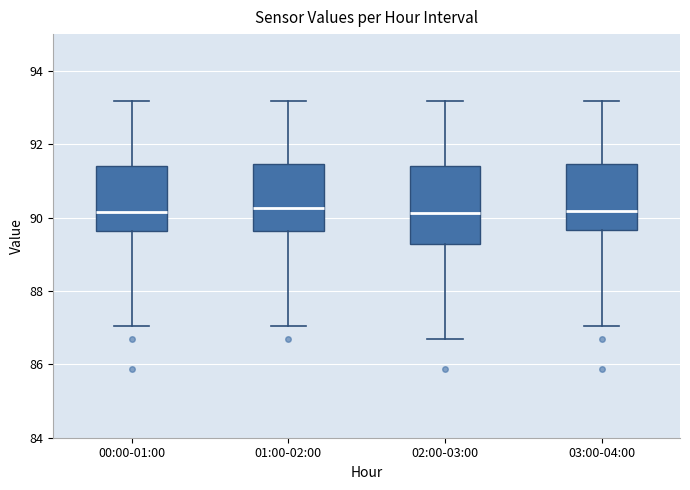

Reading left to right, read every box against the y-axis: the position of its median line, the range the box covers, and the ends of its whiskers. The values are not printed on the chart, so give them approximately, as read against the axis.

00:00-01:00: median 90.2, box 89.6 to 91.4, whiskers 87.0 to 93.2
01:00-02:00: median 90.2, box 89.6 to 91.4, whiskers 87.0 to 93.2
02:00-03:00: median 90.2, box 89.2 to 91.4, whiskers 86.6 to 93.2
03:00-04:00: median 90.2, box 89.6 to 91.4, whiskers 87.0 to 93.2